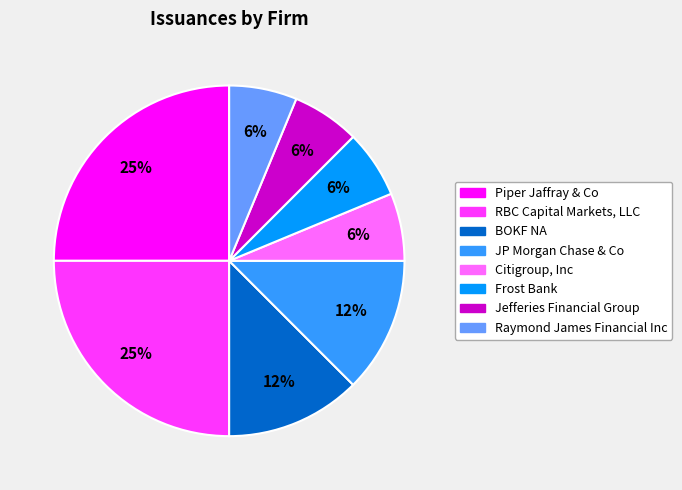

Which has a higher value, Citigroup, Inc or BOKF NA?

BOKF NA